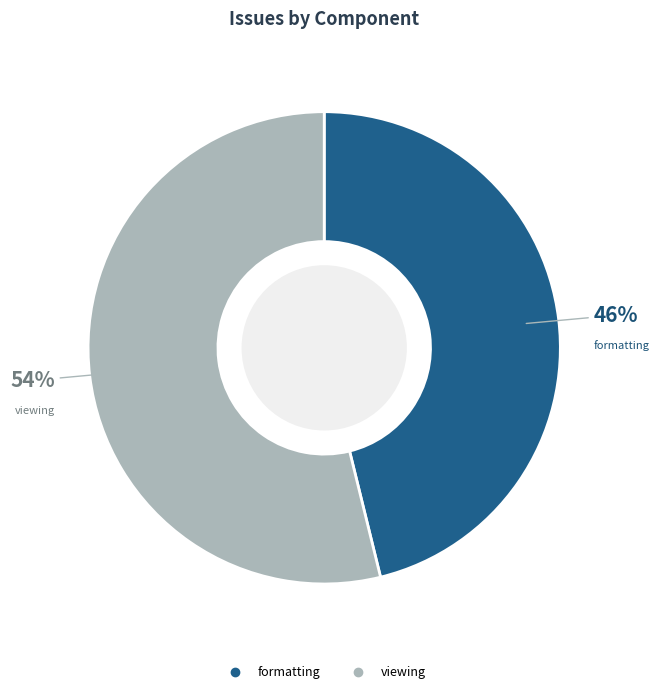

To the nearest percent, what portion does viewing represent?

54%